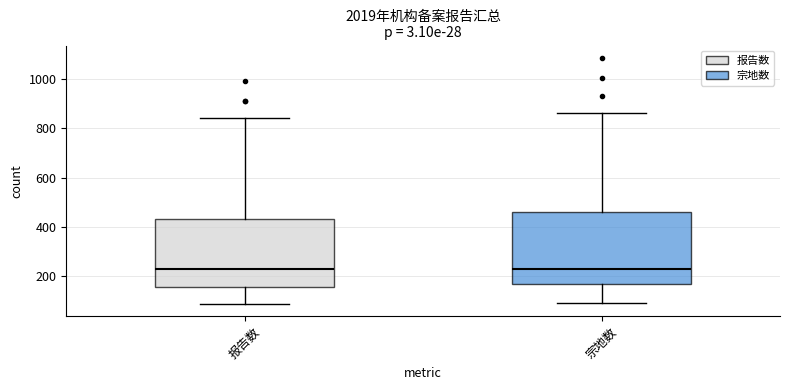

Reading left to right, read every box against the y-axis: the position of its median line, the range the box covers, and the ends of its whiskers. The values are not printed on the chart, so give them approximately, as read against the axis.

报告数: median 220, box 160 to 440, whiskers 80 to 840
宗地数: median 240, box 160 to 460, whiskers 100 to 860